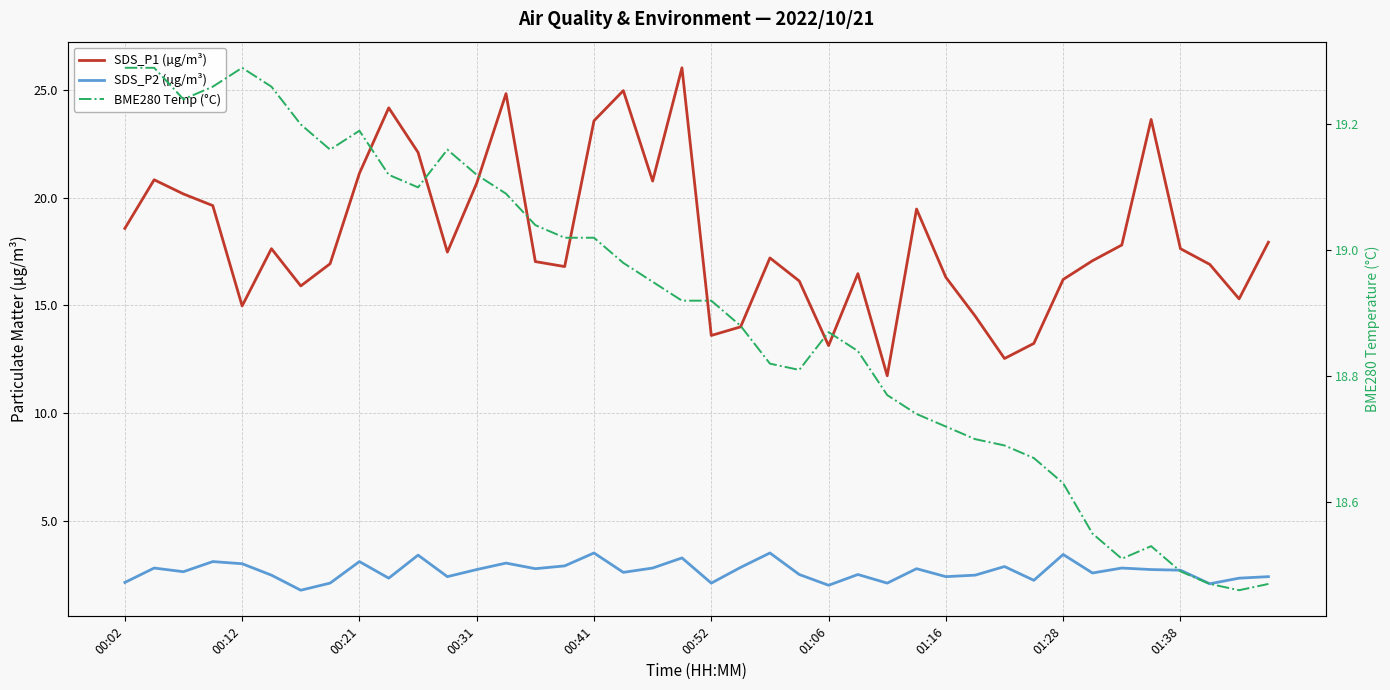

Is the value of SDS_P2 (µg/m³) at 19 greater than the value of BME280 Temp (°C) at 00:41?

No